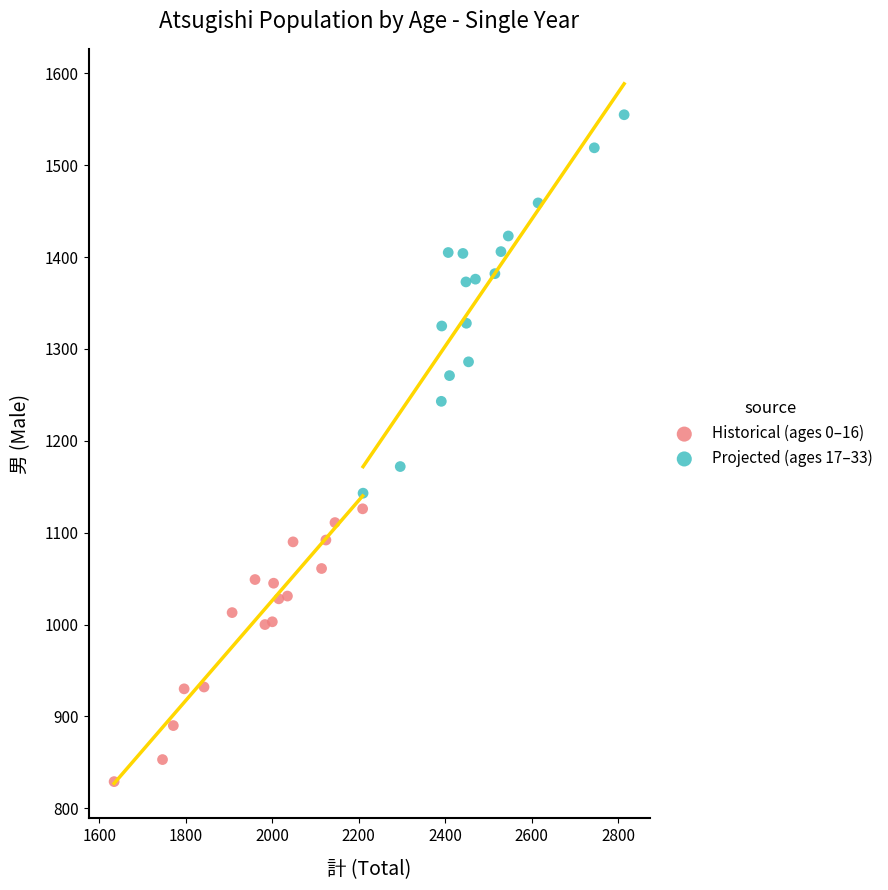

Which series contains the highest Y value?

Projected (ages 17–33)